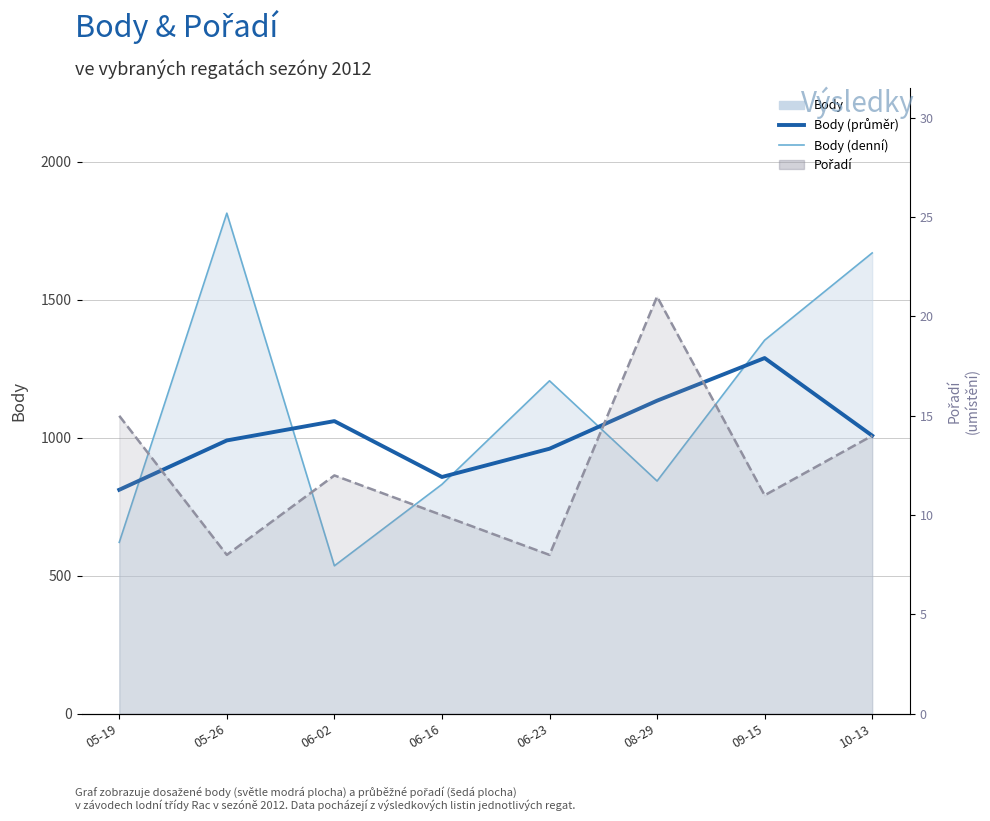

Which has a higher value, 06-02 or 06-23?

06-23